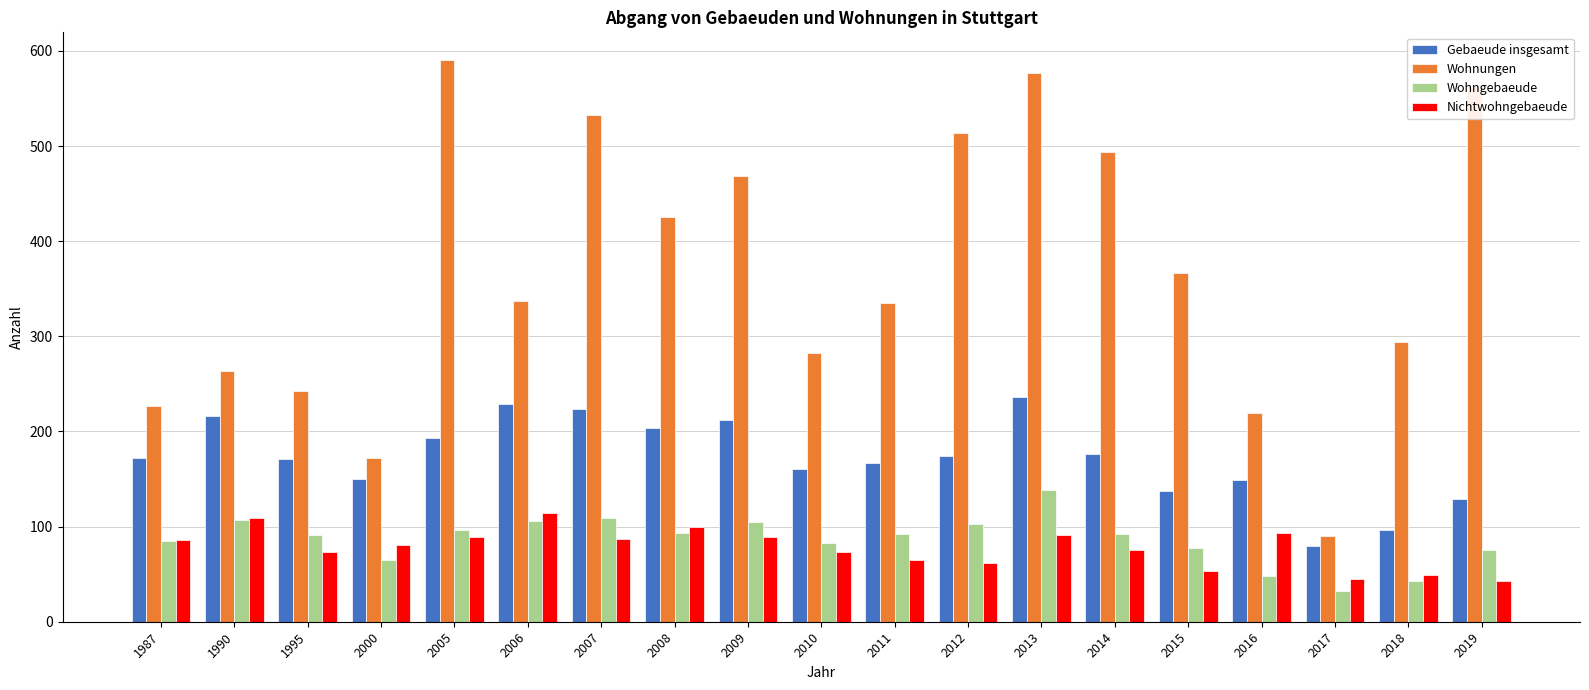

True or false: Gebaeude insgesamt has a value of 41 at 2000.

False